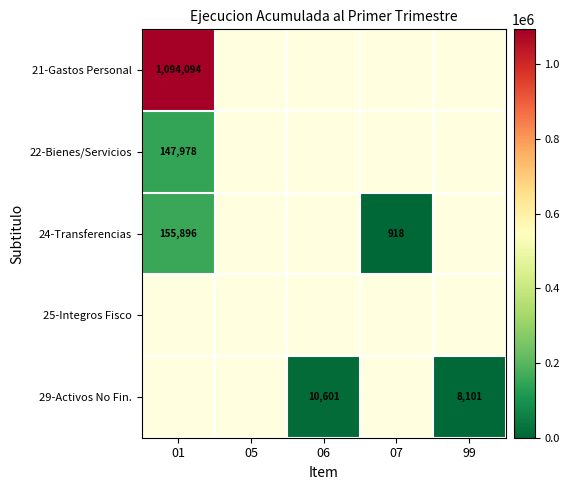

Is it true that 21-Gastos Personal equals 1749065 at 01?

False